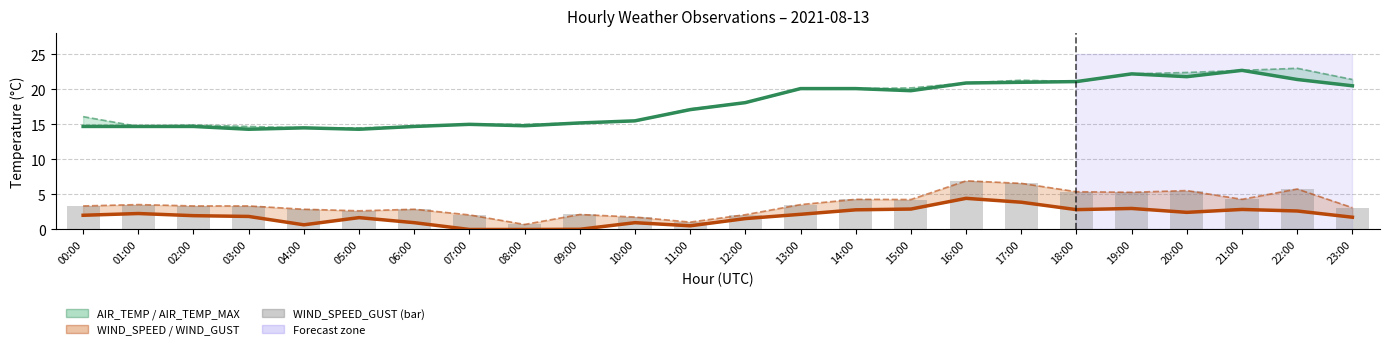

The value of AIR_TEMP at 12:00 is 27.3. True or false?

False